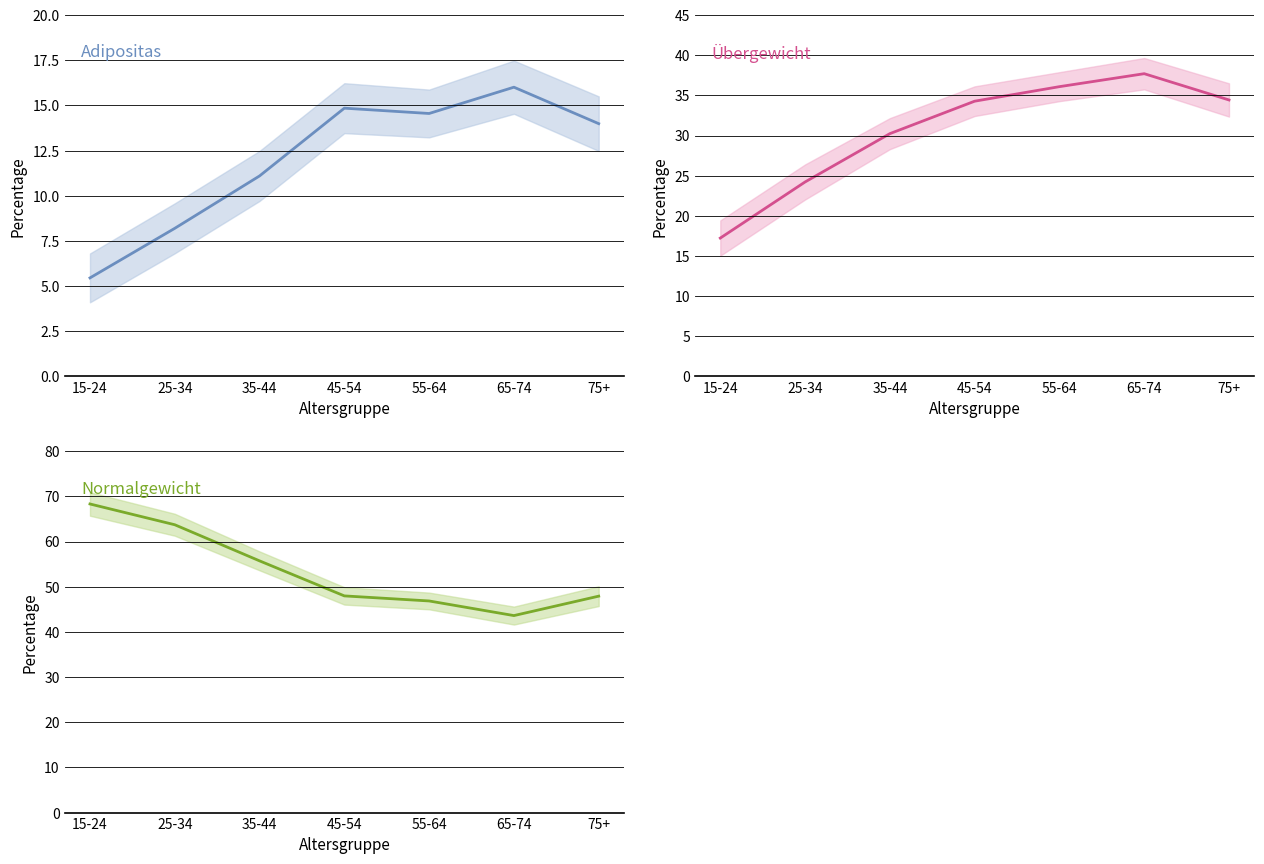

True or false: Normalgewicht and Adipositas cross at least once.

False